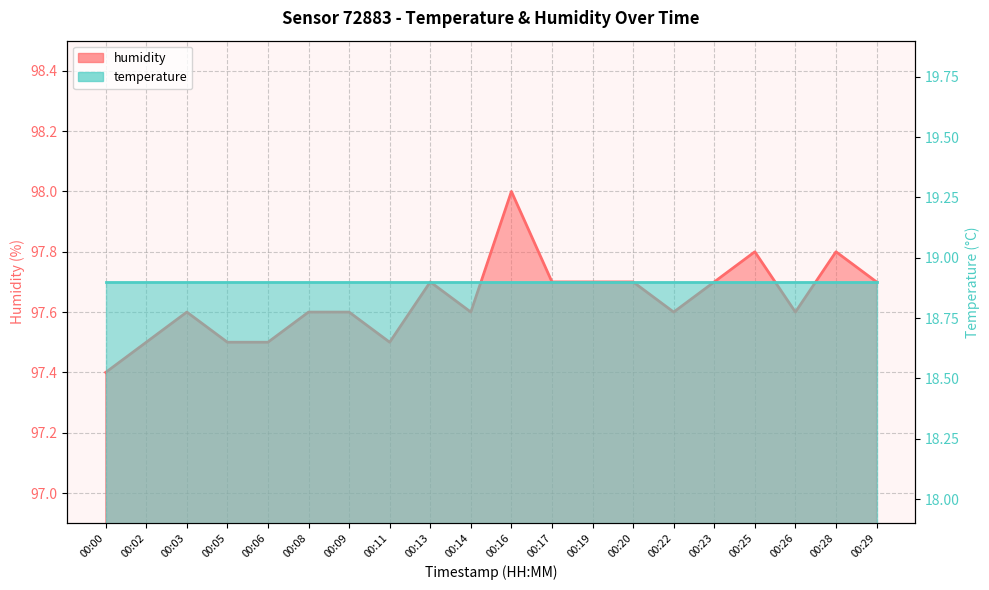

What is the difference between the maximum and second lowest values?

0.5